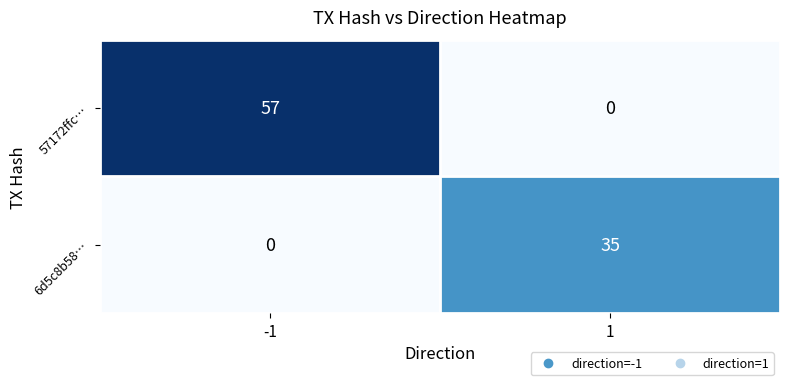

True or false: 6d5c8b58… has a value of -21 at -1.

False